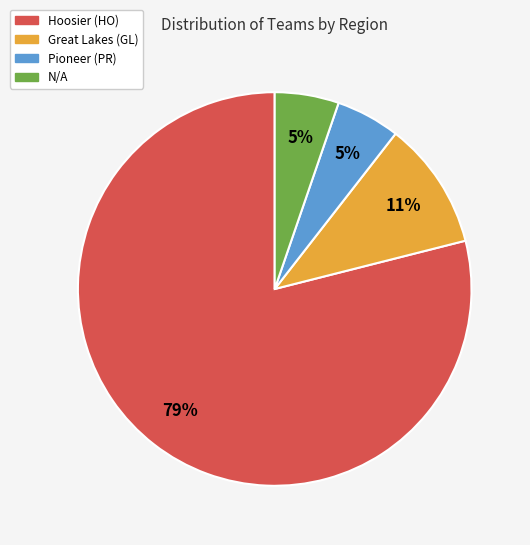

To the nearest percent, what is the difference between the Pioneer (PR) and Hoosier (HO) slice percentages?

74%